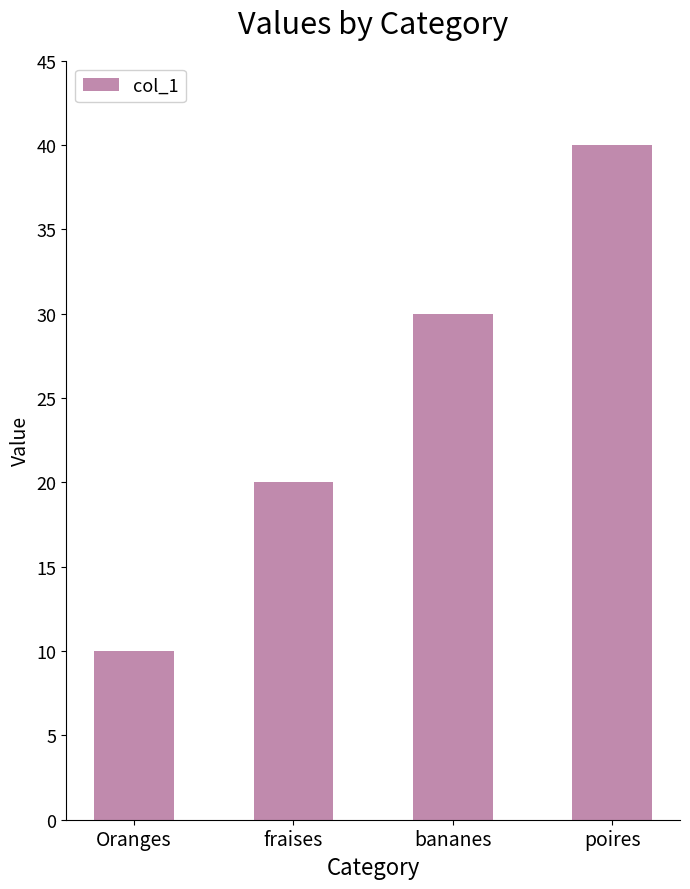

What is the difference between the maximum and minimum values?

30